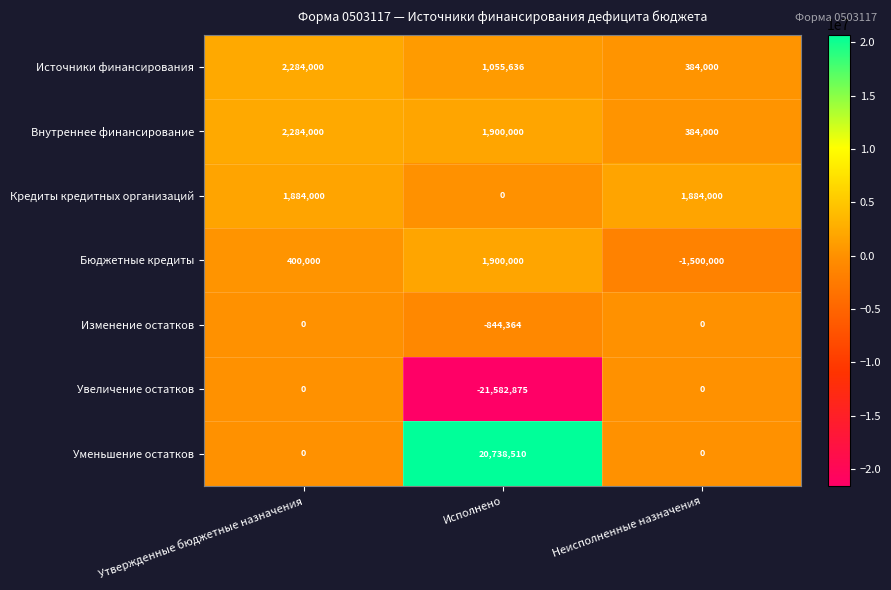

Which series has the largest total across all categories?

Уменьшение остатков